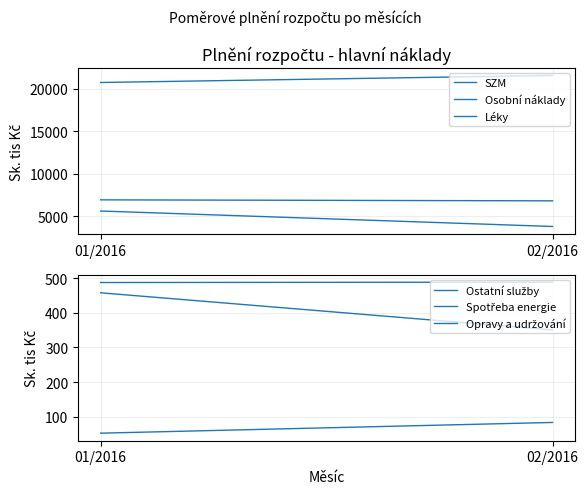

Is the value of Opravy a udržování at 02/2016 greater than the value of Spotřeba energie at 01/2016?

No